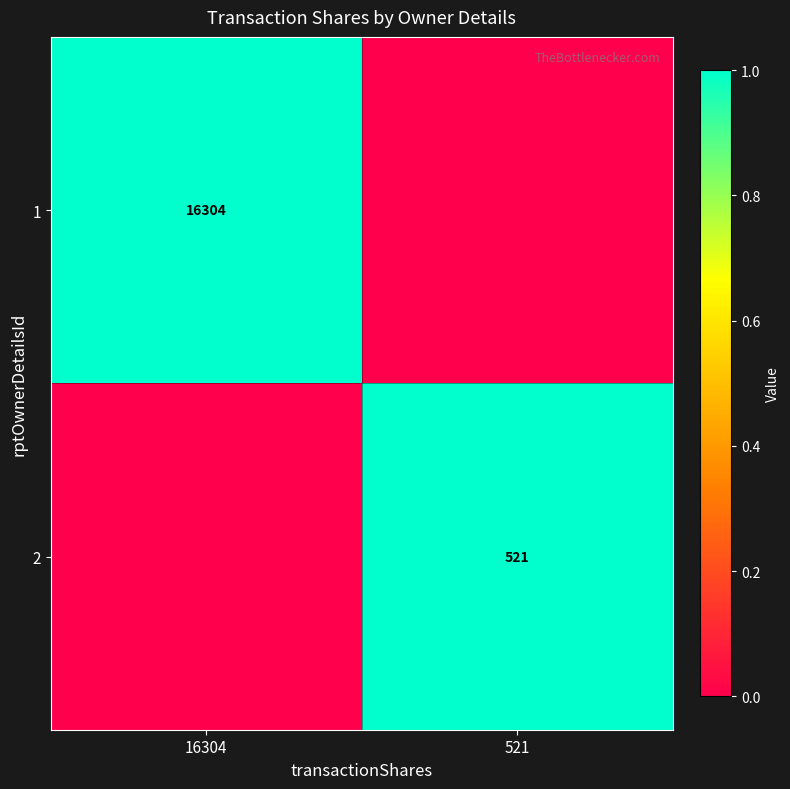

What is the difference between the highest and lowest values at 16304?

1